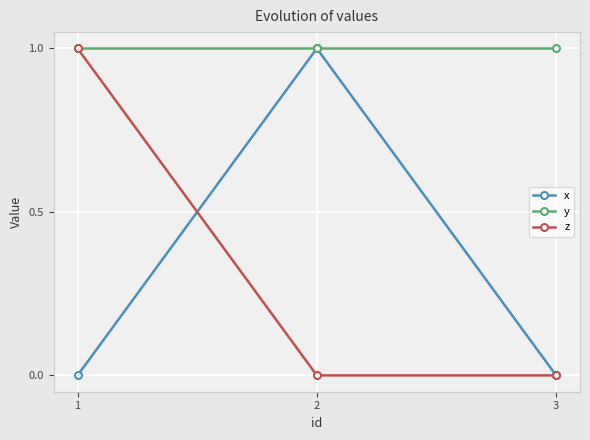

What is the difference between the maximum and minimum values in the x series?

1